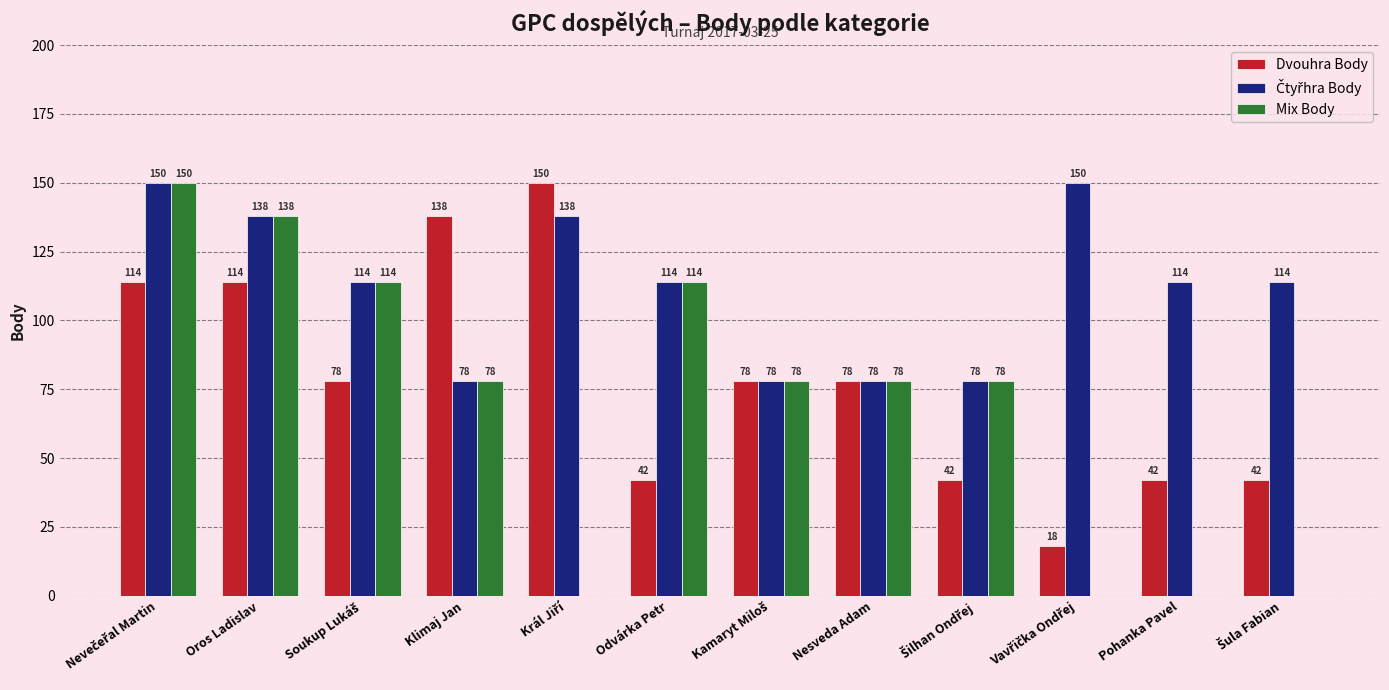

How many distinct data groups are displayed?

3